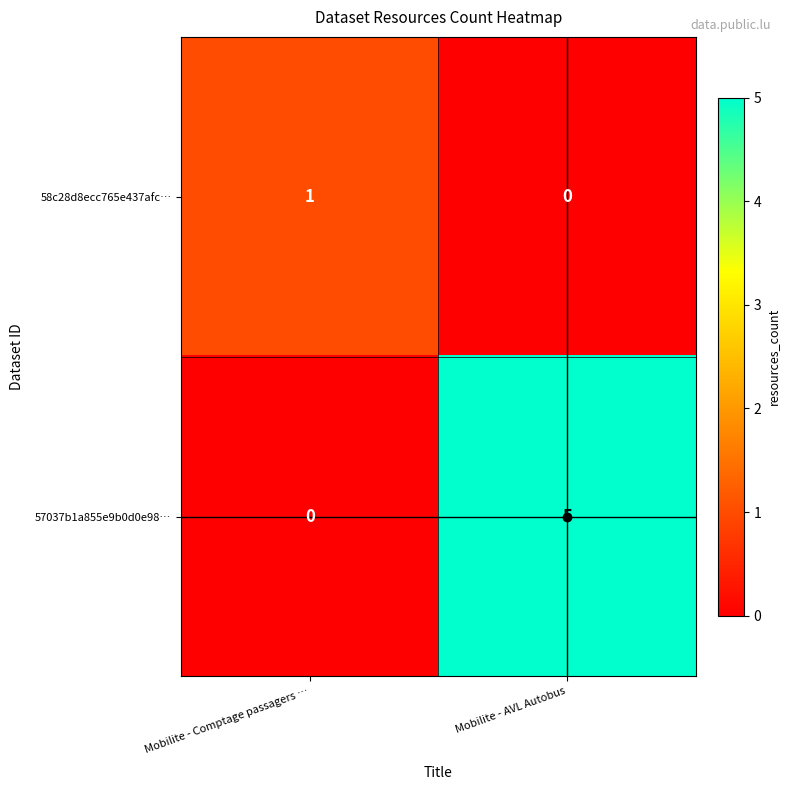

True or false: 57037b1a855e9b0d0e98… has a value of 0 at Mobilite - Comptage passagers ….

True